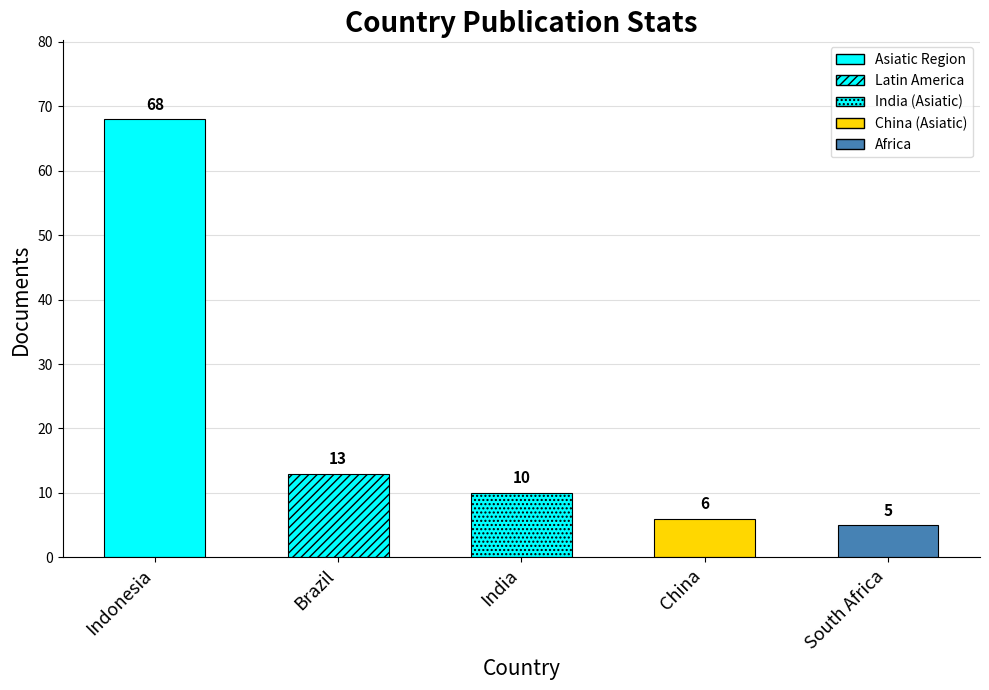

Between China and Brazil, which is larger?

Brazil